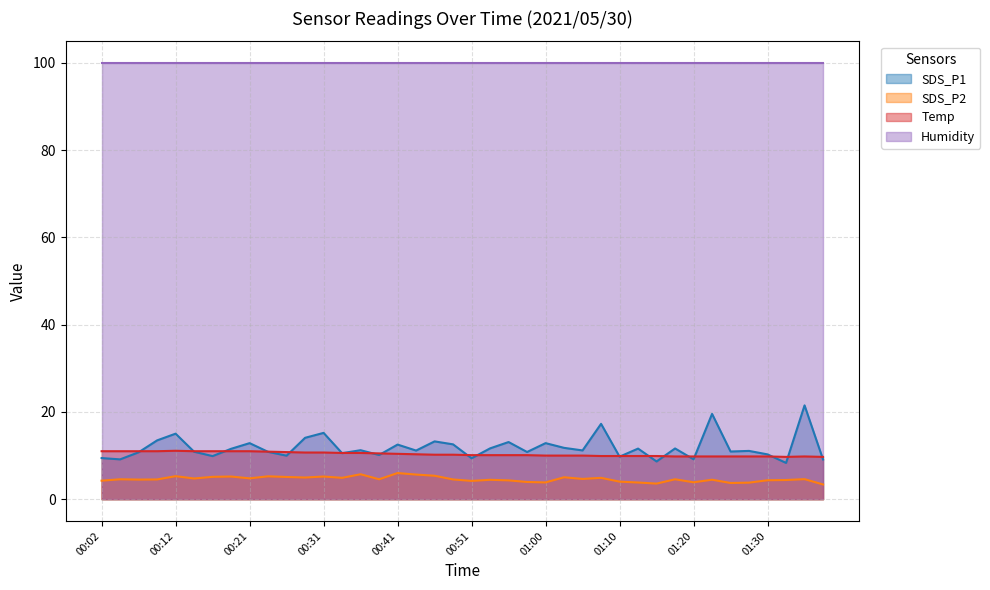

True or false: SDS_P1 and Temp cross at least once.

True